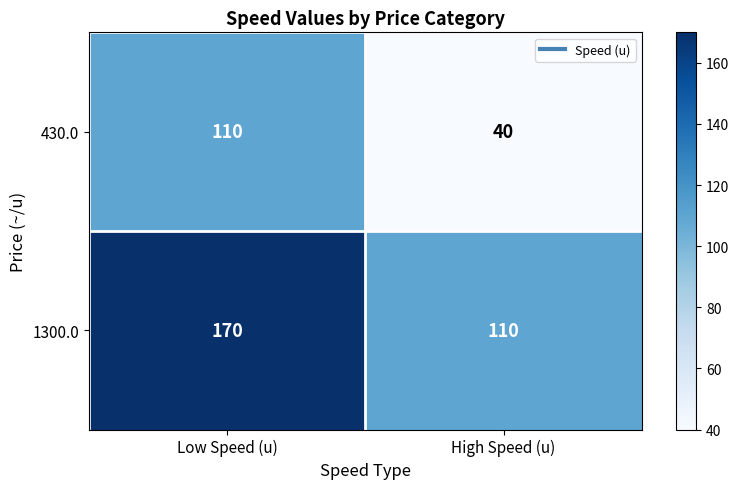

Reading right to left, list all the values displayed in this chart.

430.0: 40	110
1300.0: 110	170